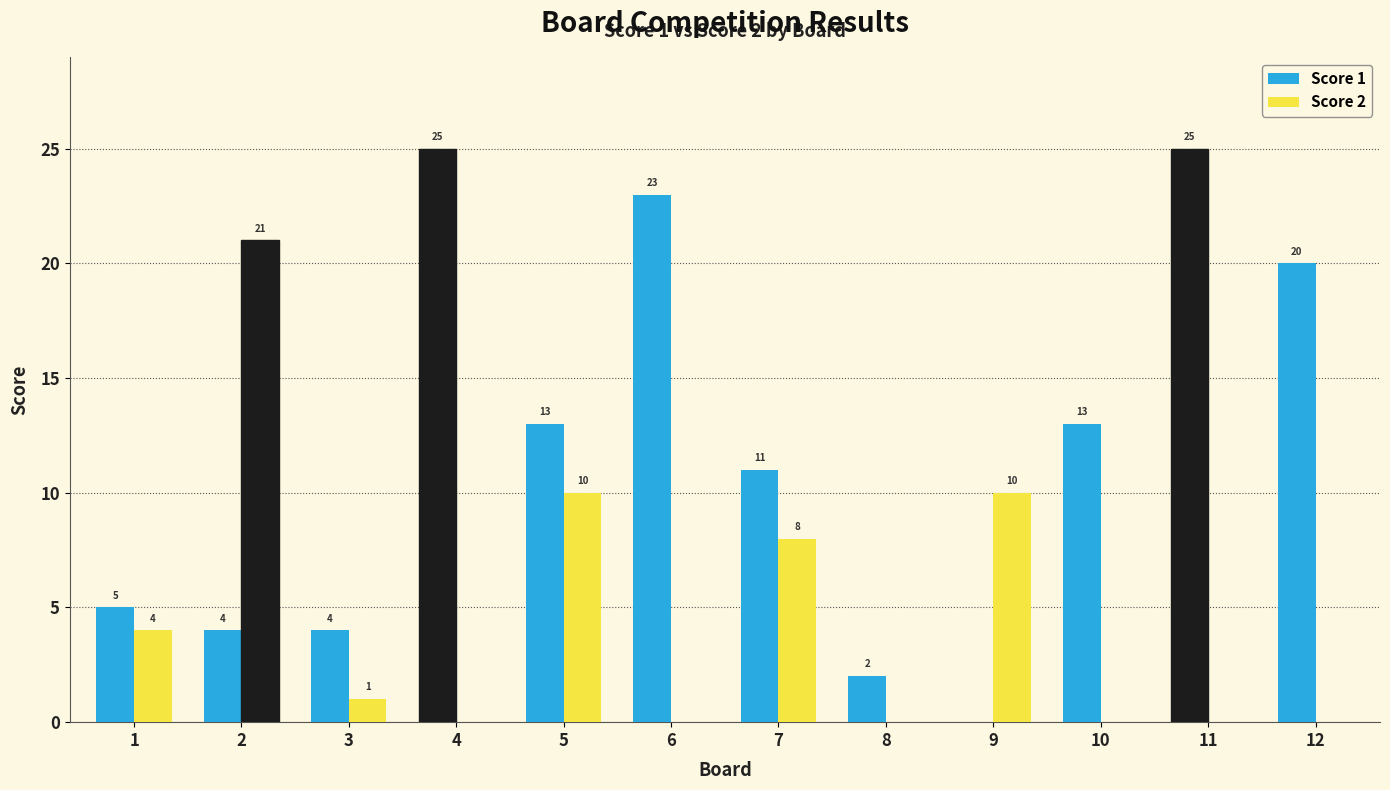

The Score 1 series shows 5 at 4. True or false?

False